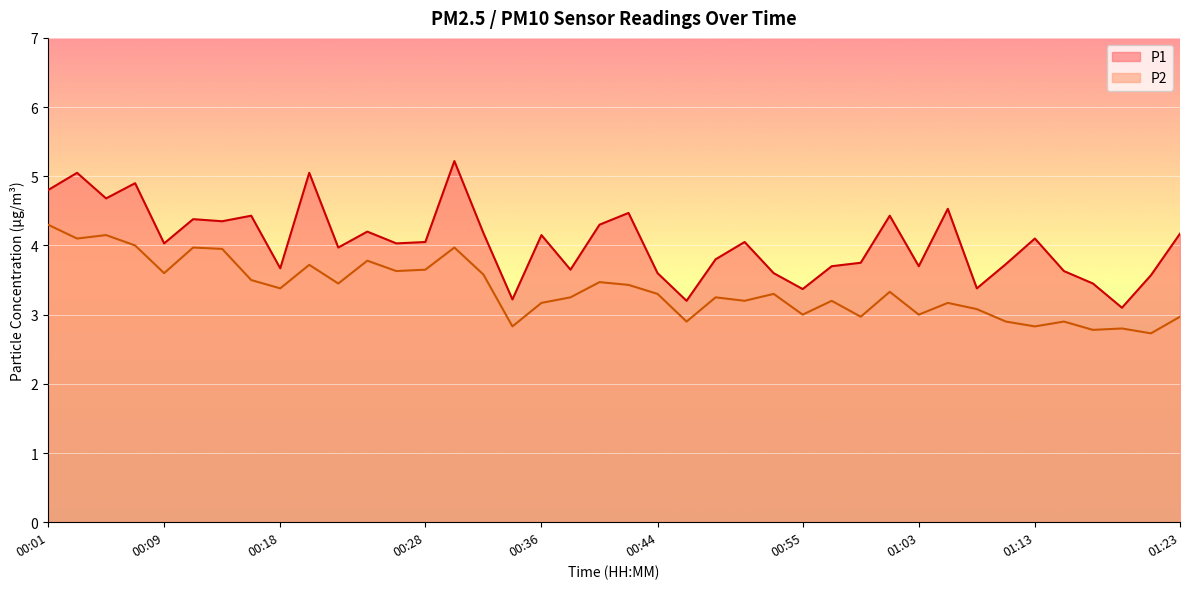

Does the chart display data point markers on the line(s)?

No